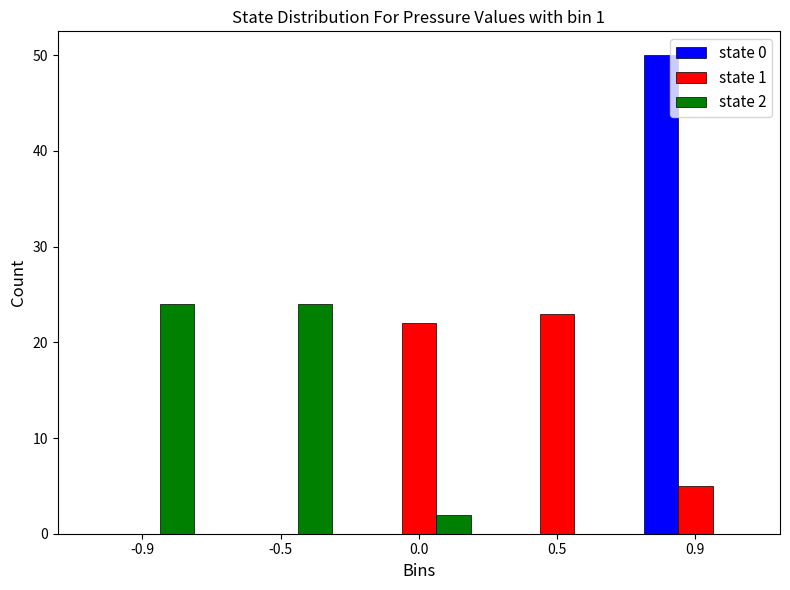

What is the maximum value for state 1?

23